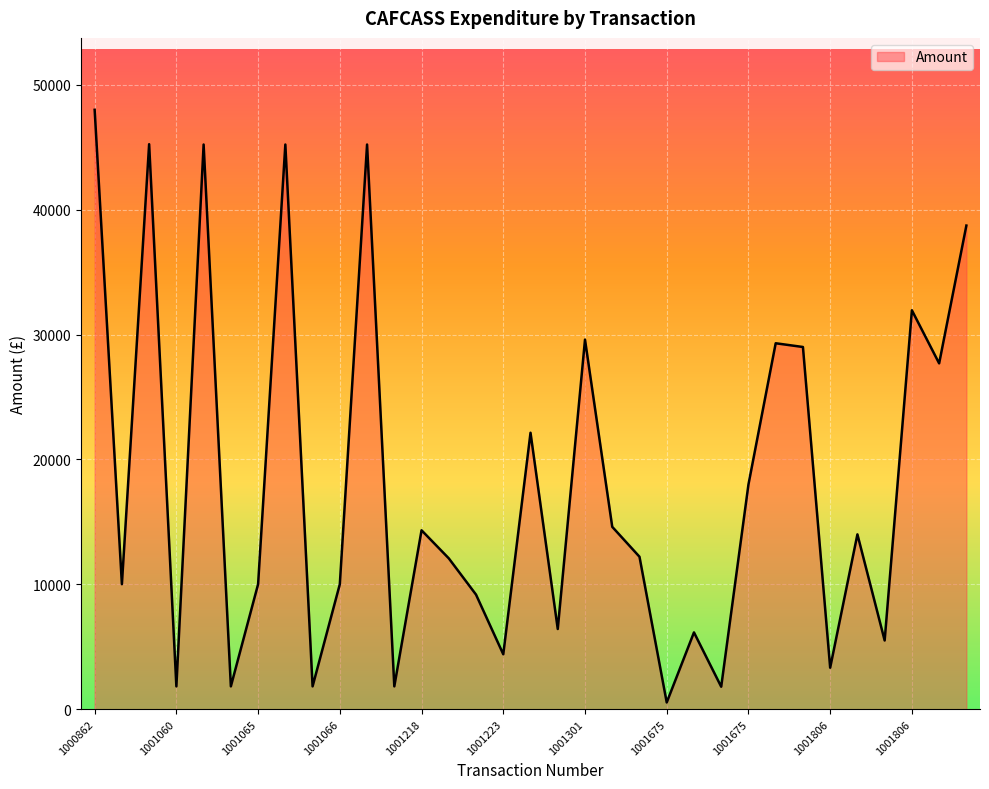

How many interior local valleys (lower than both neighbors) does the data have?

12